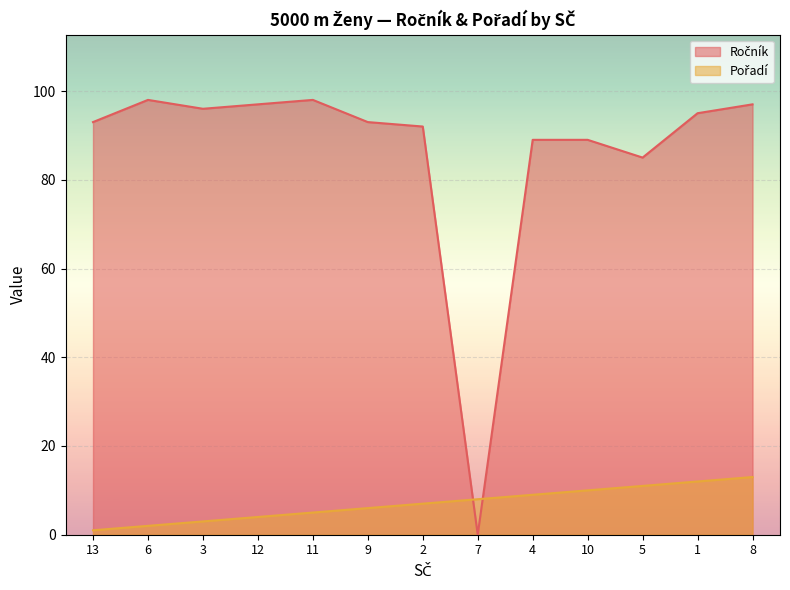

What is the difference between the maximum and minimum values in the Ročník series?

98